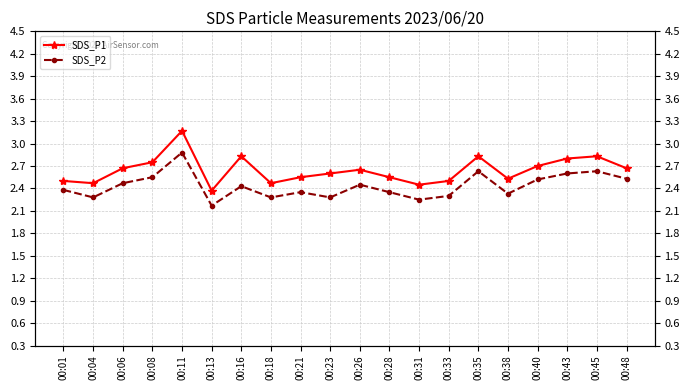

True or false: SDS_P1 and SDS_P2 cross at least once.

False